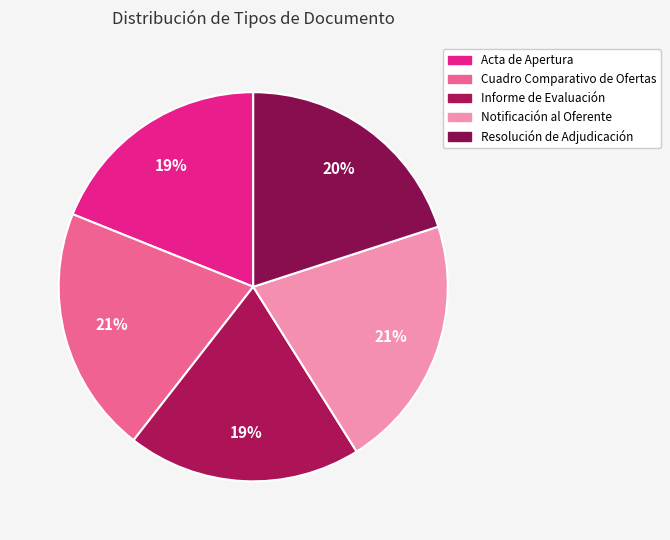

Which has a higher value, Acta de Apertura or Cuadro Comparativo de Ofertas?

Cuadro Comparativo de Ofertas